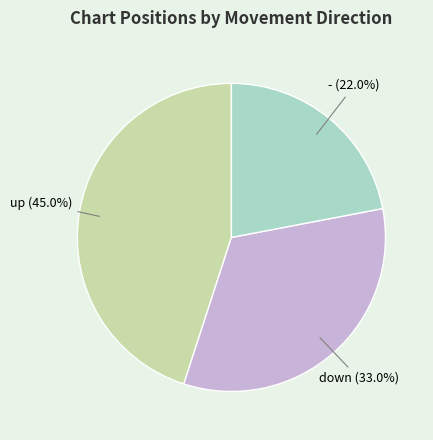

Does any single category account for the majority?

No